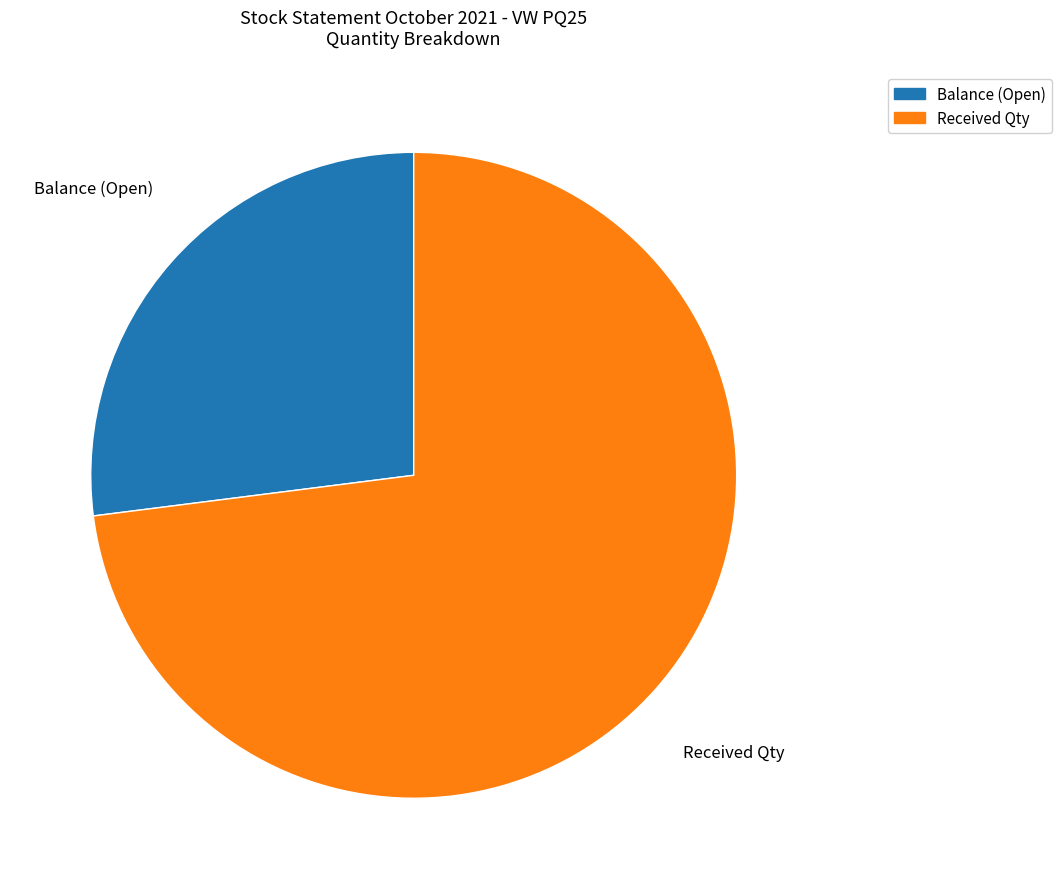

What is the smallest slice in the pie chart?

Balance (Open)